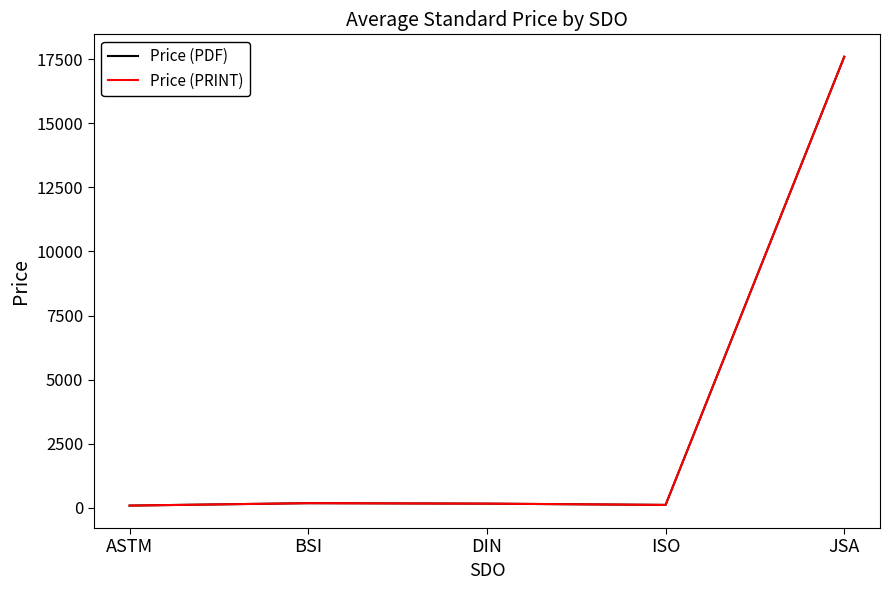

Does the chart have visible grid lines?

No